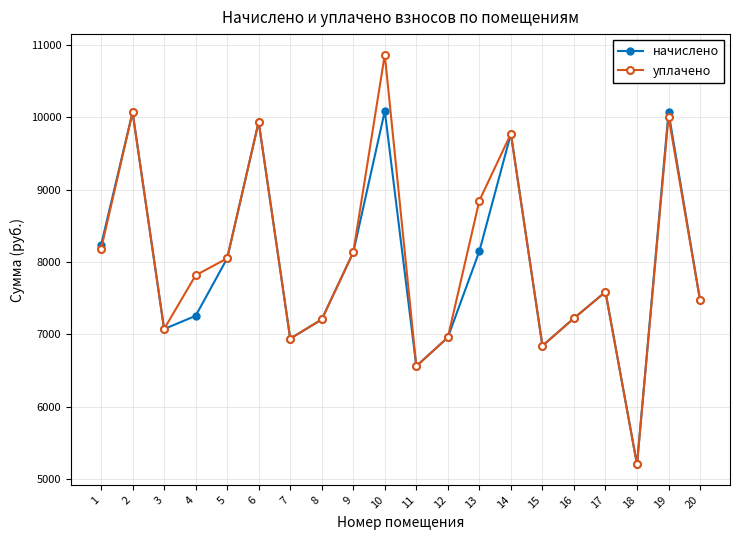

Which series has the widest spread of values?

уплачено